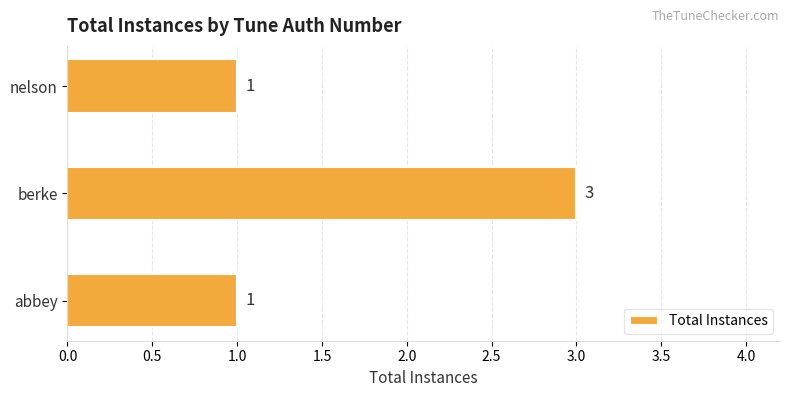

What is the sum of all values?

5